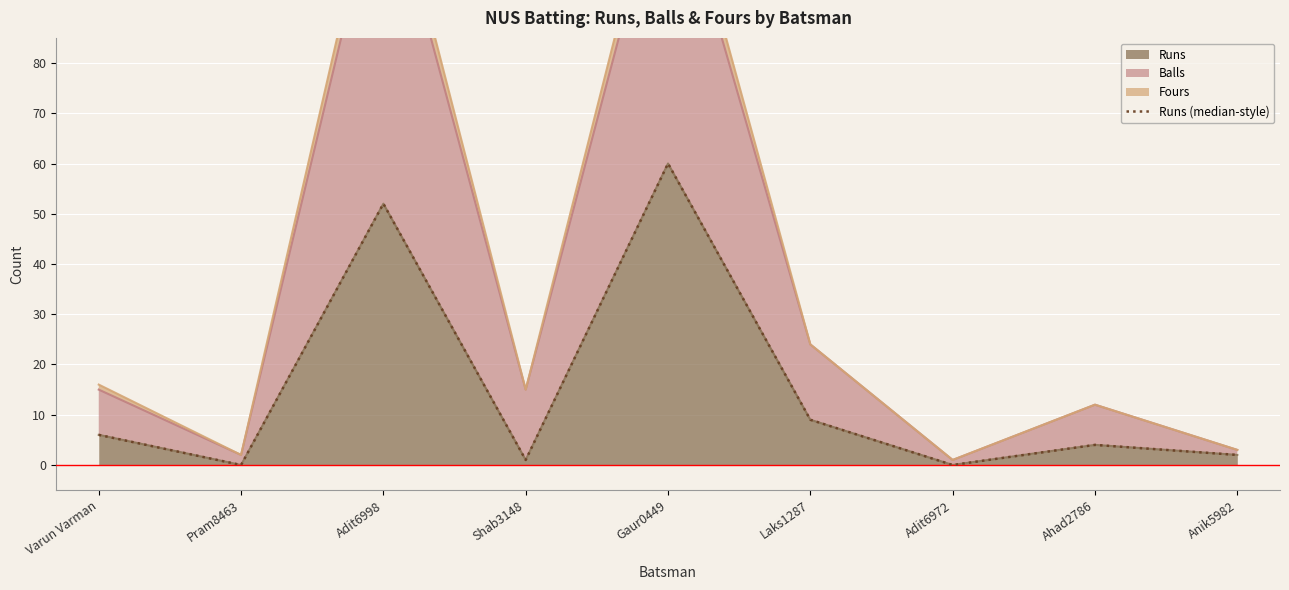

What is the change in value from Gaur0449 to Anik5982?

-58